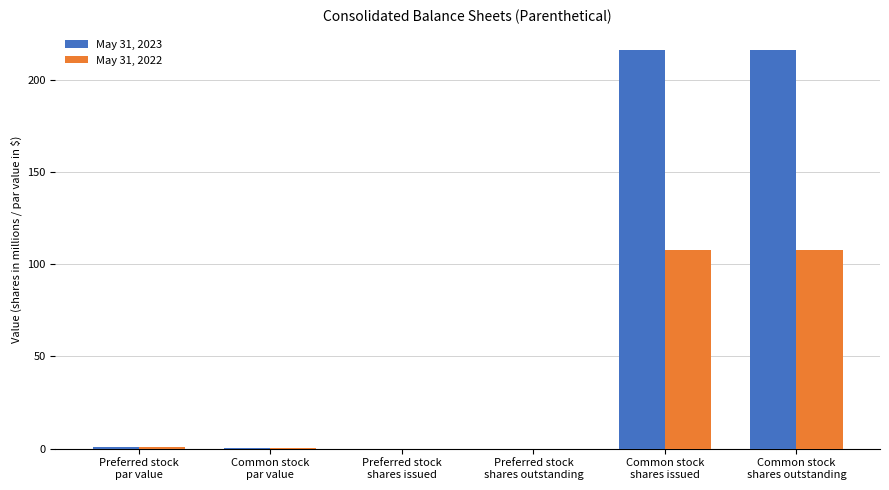

What is the maximum value shown in the chart?

216.2